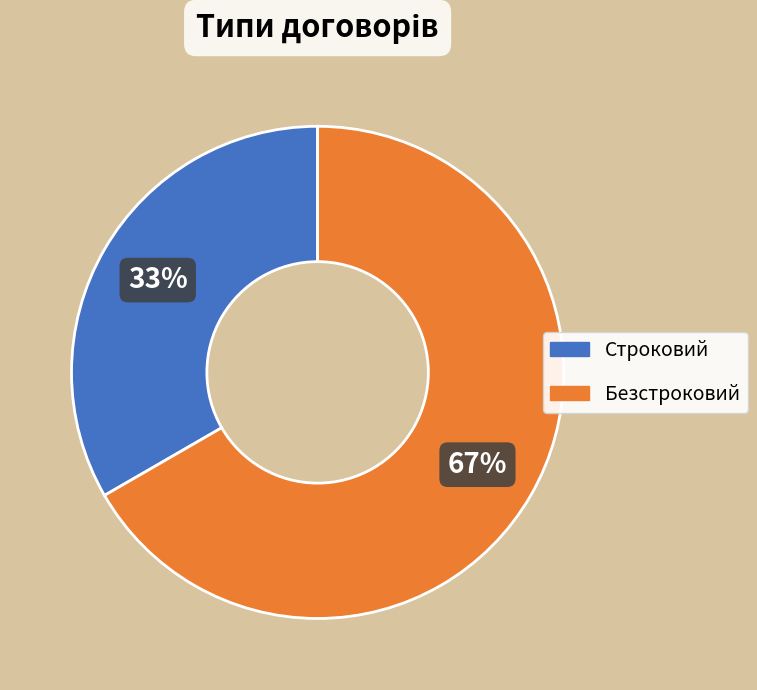

How many slices are in this pie chart?

2